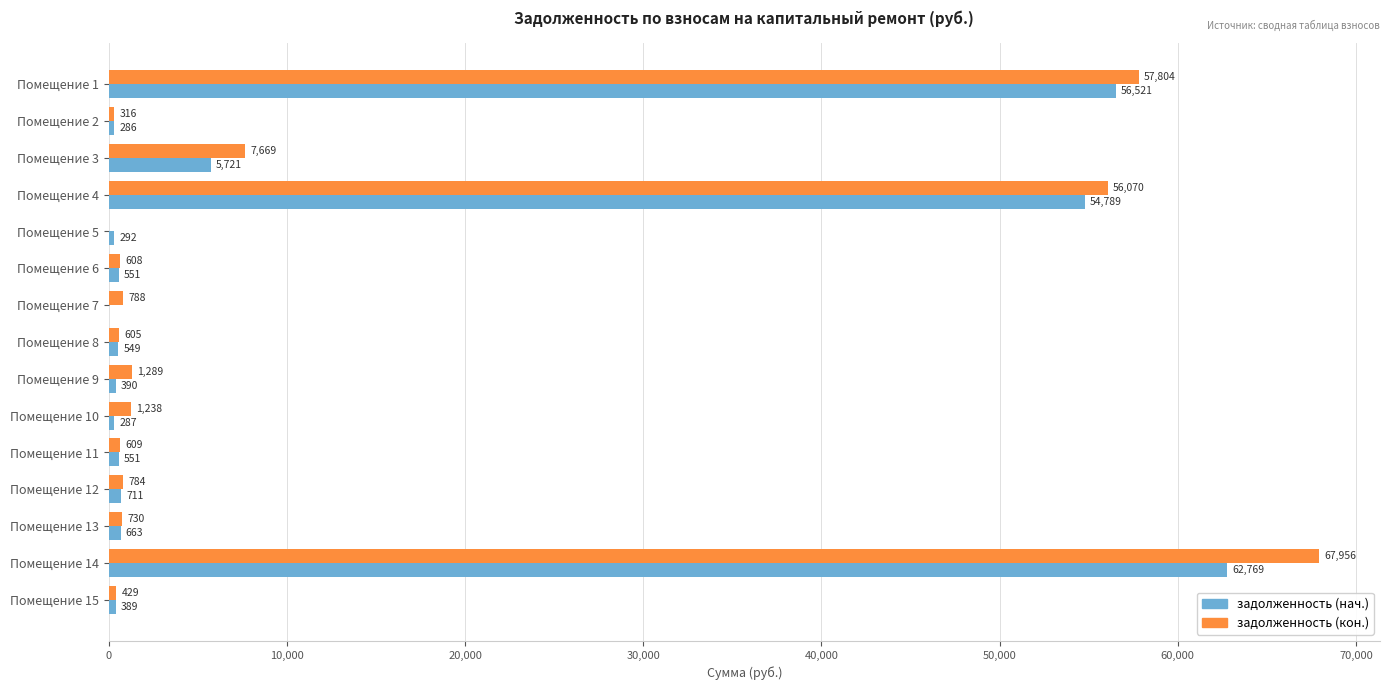

Between Помещение 2 and Помещение 4, which series saw the biggest shift?

задолженность (кон.)